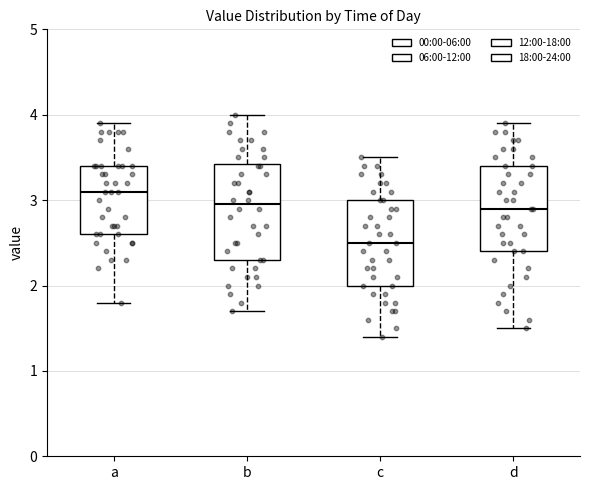

Comparing the boxes themselves (not the whiskers), which one is the tallest?

b